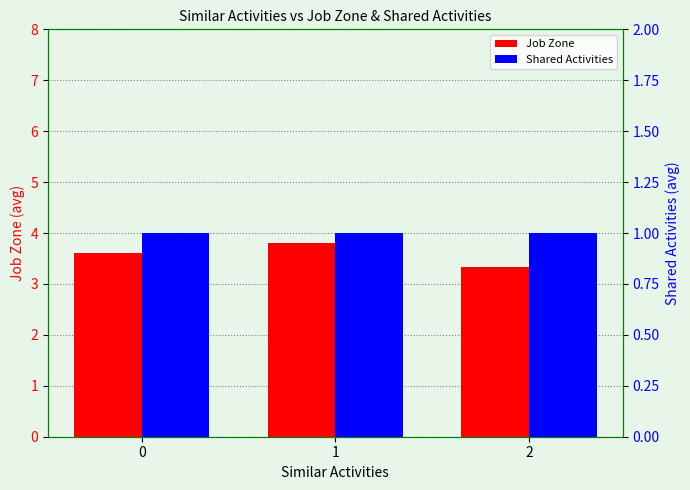

Which series has the largest range (max minus min)?

Job Zone